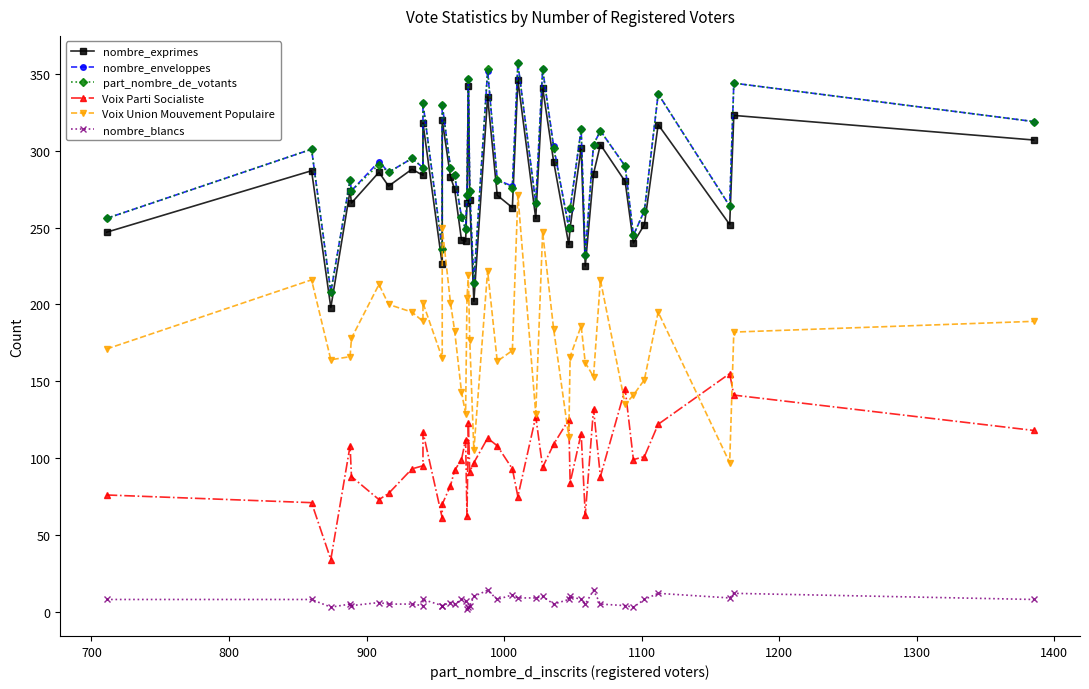

What are all the series names shown in the legend?

nombre_exprimes, nombre_enveloppes, part_nombre_de_votants, Voix Parti Socialiste, Voix Union Mouvement Populaire, nombre_blancs